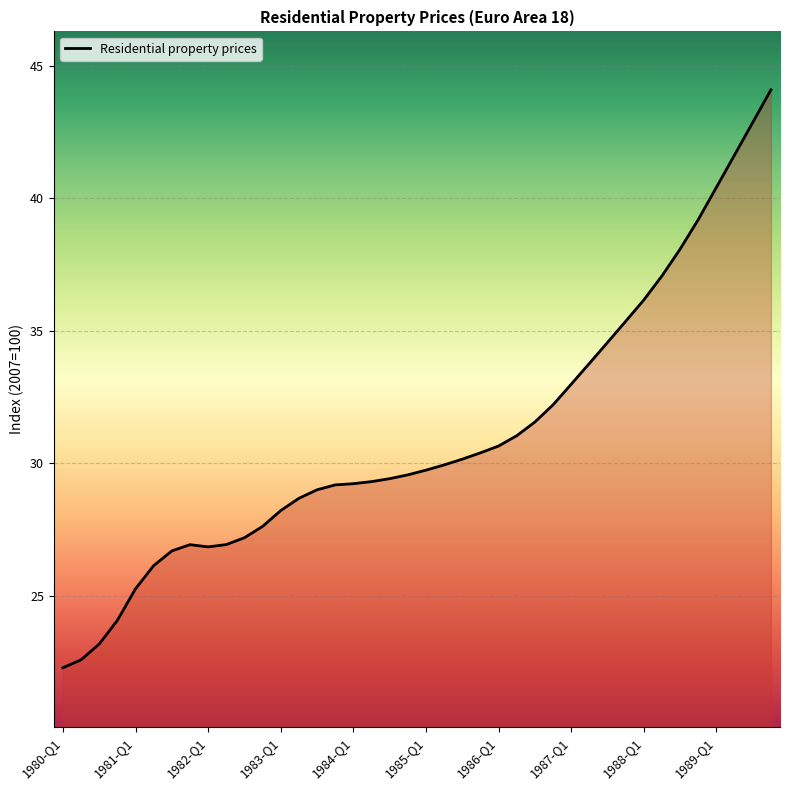

What is the greatest value displayed?

44.1